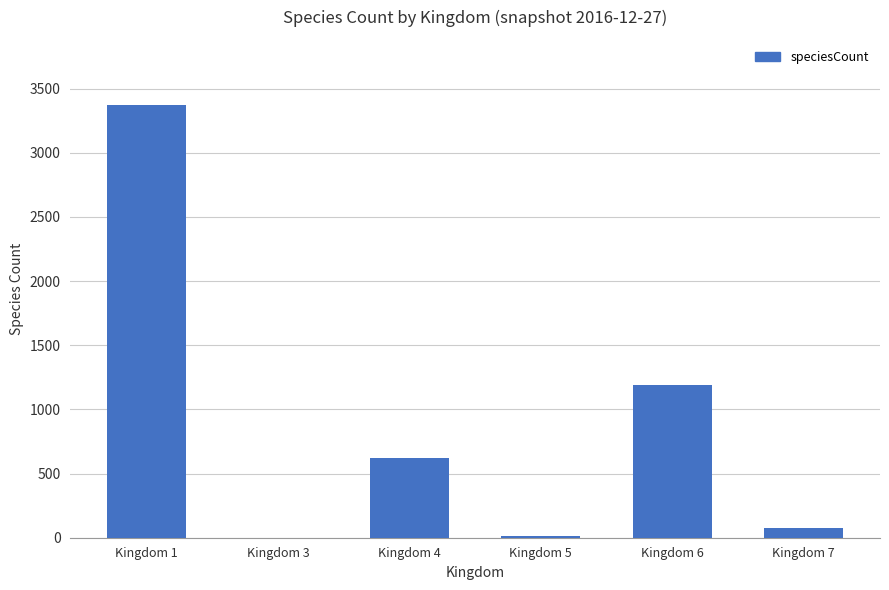

What is the sum of all values?

5271